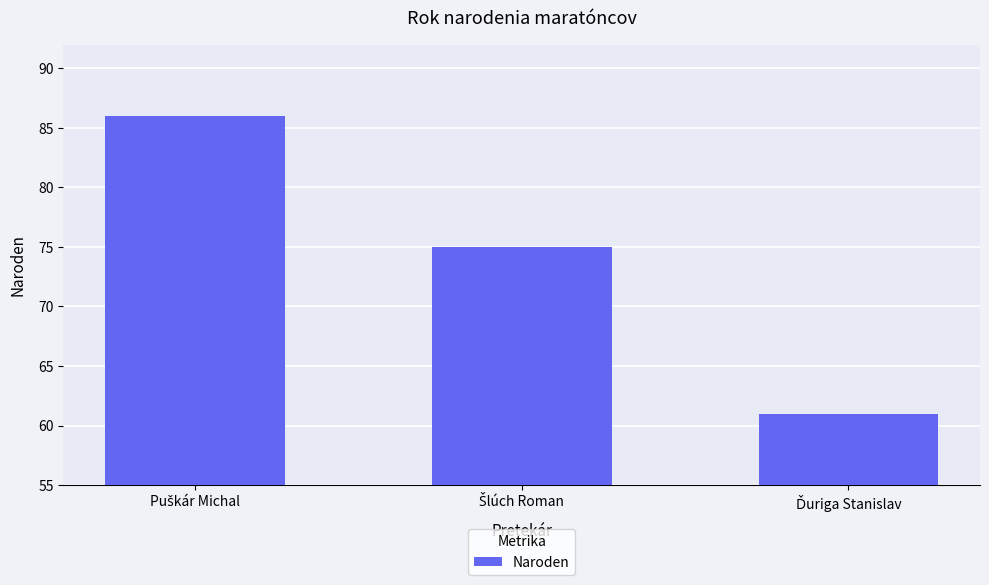

What is the value of the 2nd bar from the left?

75